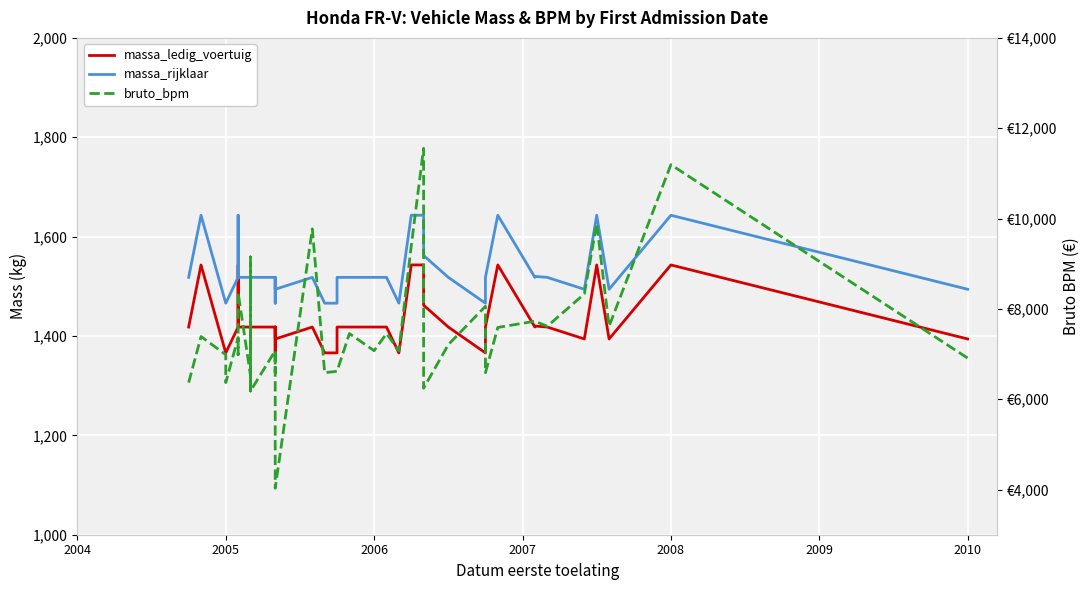

True or false: massa_rijklaar has more than 1 interior local peaks.

True